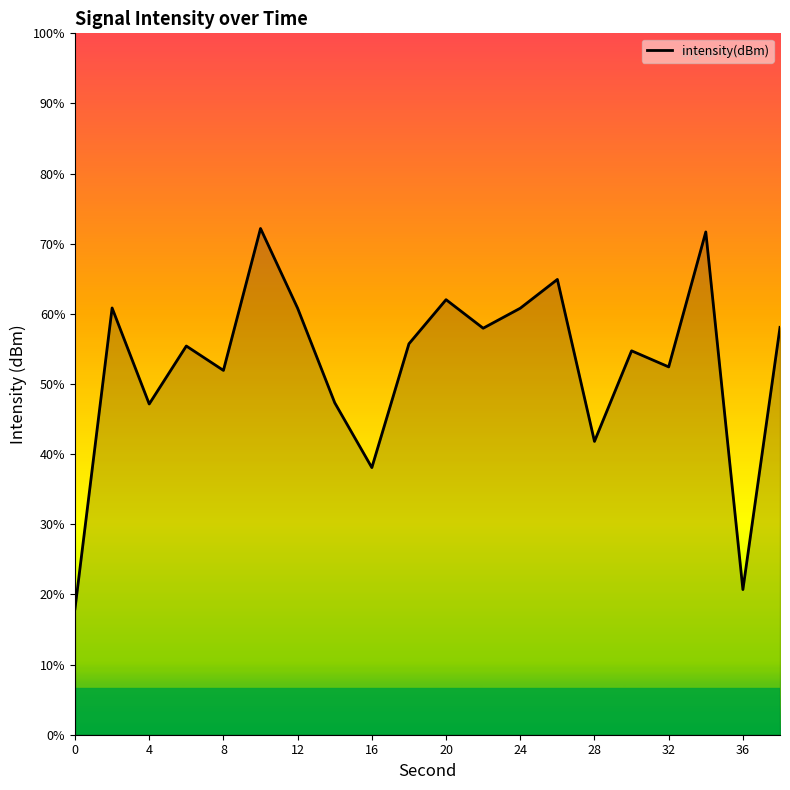

Which category has the highest value across all series?

10